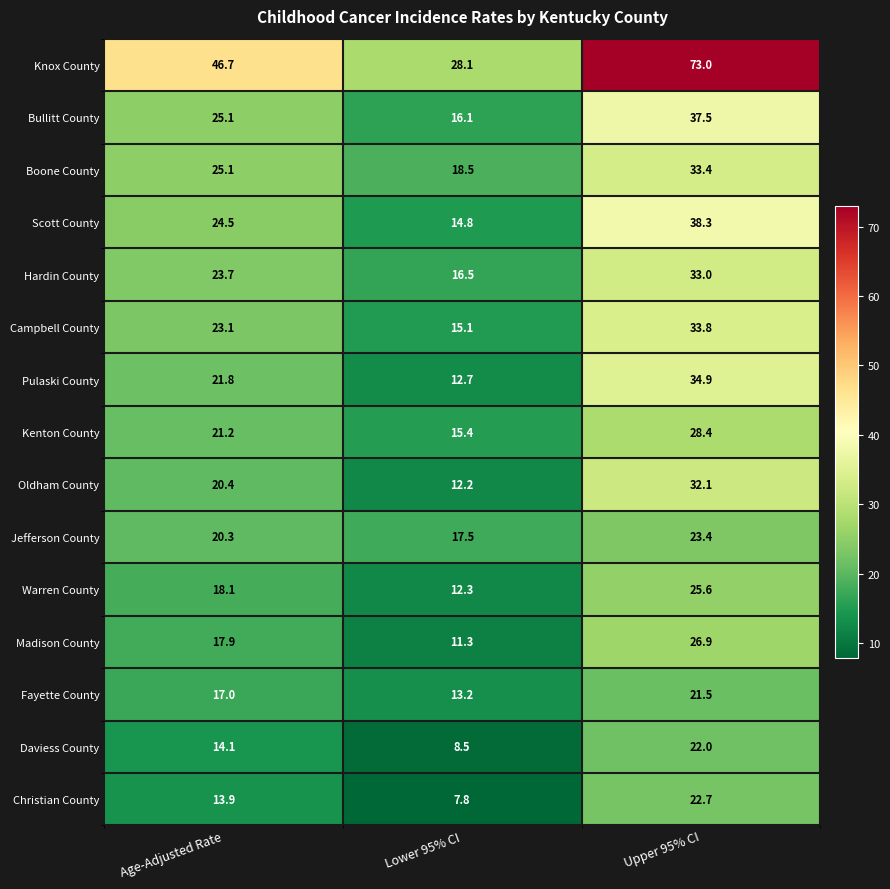

How many values in the Scott County series are below 24?

1